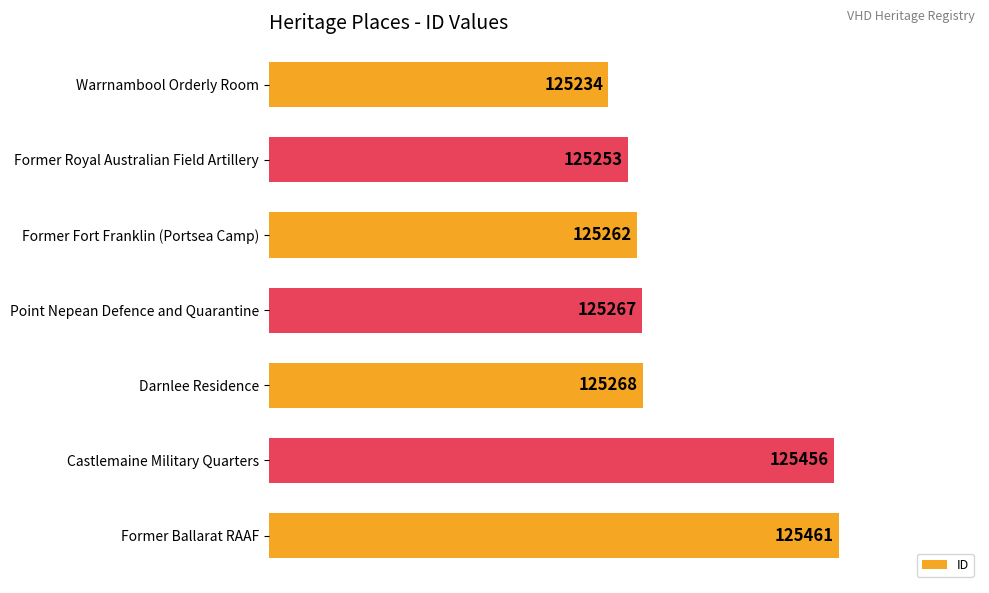

What is the change in value from Former Royal Australian Field Artillery to Castlemaine Military Quarters?

+203